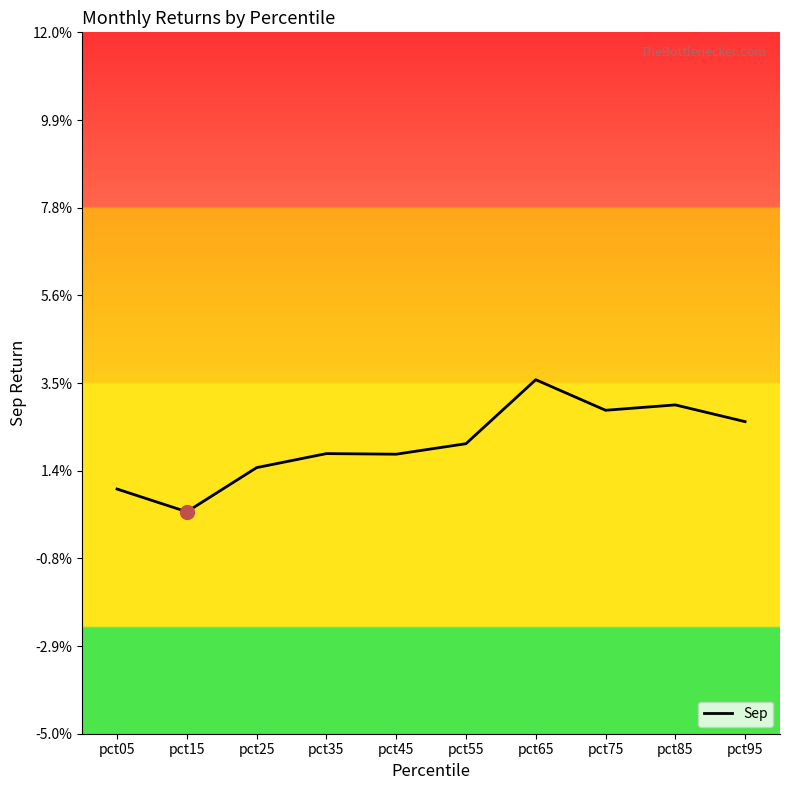

How many lines are shown in the chart?

1